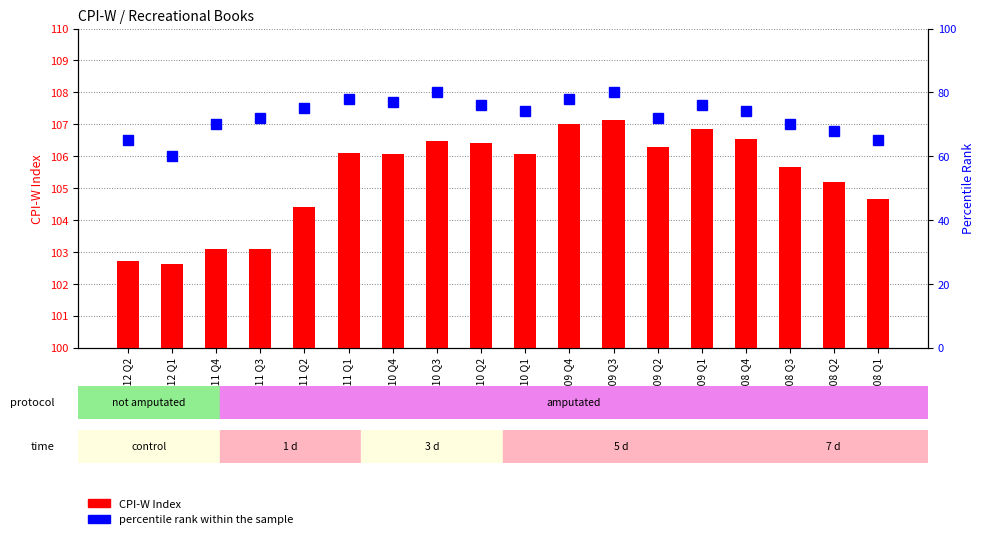

Reading left to right, what are all the values shown in this chart?

CPI-W Index: 2012 Q2=102.7	2012 Q1=102.6	2011 Q4=103.1	2011 Q3=103.1	2011 Q2=104.4	2011 Q1=106.1	2010 Q4=106.1	2010 Q3=106.5	2010 Q2=106.4	2010 Q1=106.1	2009 Q4=107.0	2009 Q3=107.1	2009 Q2=106.3	2009 Q1=106.8	2008 Q4=106.5	2008 Q3=105.7	2008 Q2=105.2	2008 Q1=104.7
percentile rank within the sample: 2012 Q2=65.0	2012 Q1=60.0	2011 Q4=70.0	2011 Q3=72.0	2011 Q2=75.0	2011 Q1=78.0	2010 Q4=77.0	2010 Q3=80.0	2010 Q2=76.0	2010 Q1=74.0	2009 Q4=78.0	2009 Q3=80.0	2009 Q2=72.0	2009 Q1=76.0	2008 Q4=74.0	2008 Q3=70.0	2008 Q2=68.0	2008 Q1=65.0